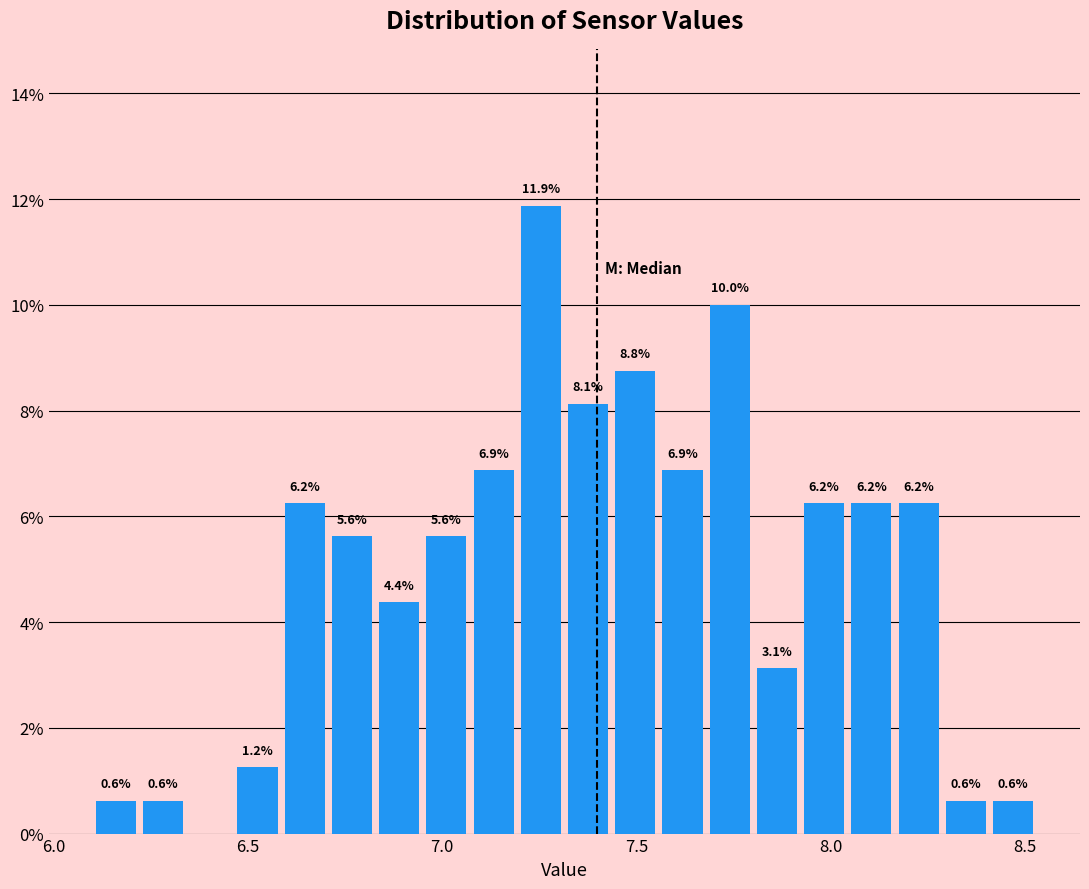

Read against the x-axis, roughly where is the centre of the tallest bar?

7.25